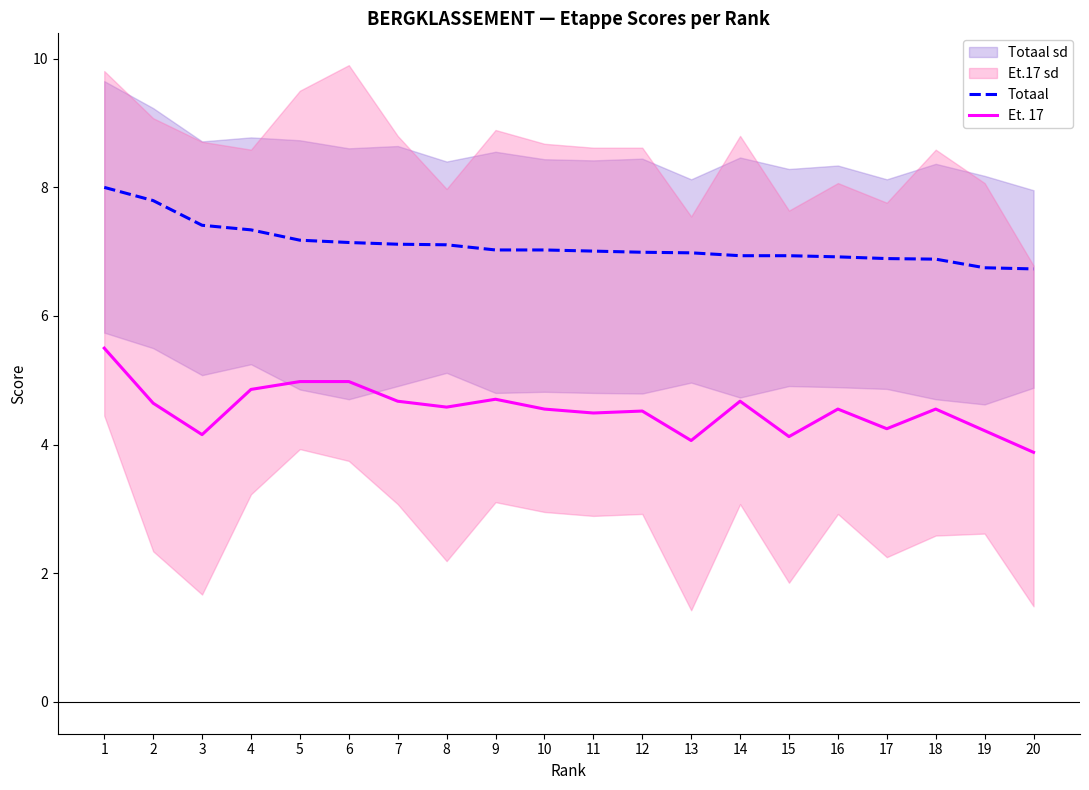

How many lines are shown in the chart?

2